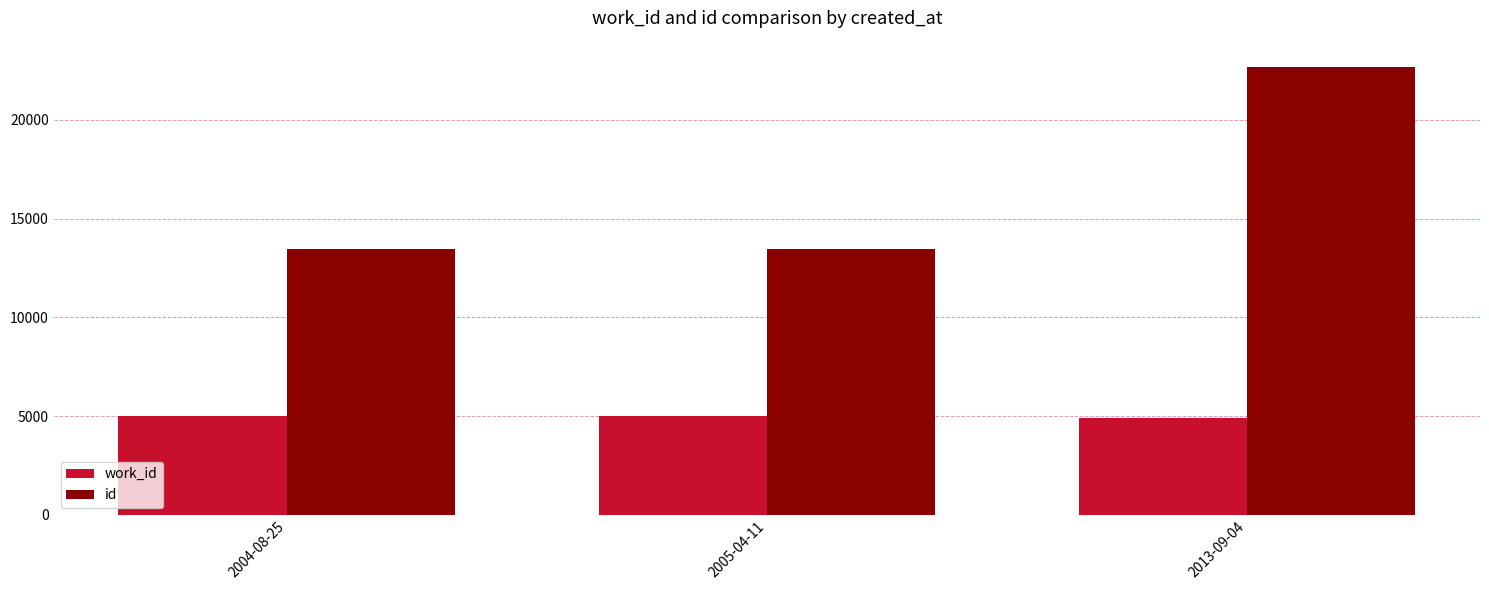

Rank the series at 2005-04-11 from lowest to highest value.

work_id, id